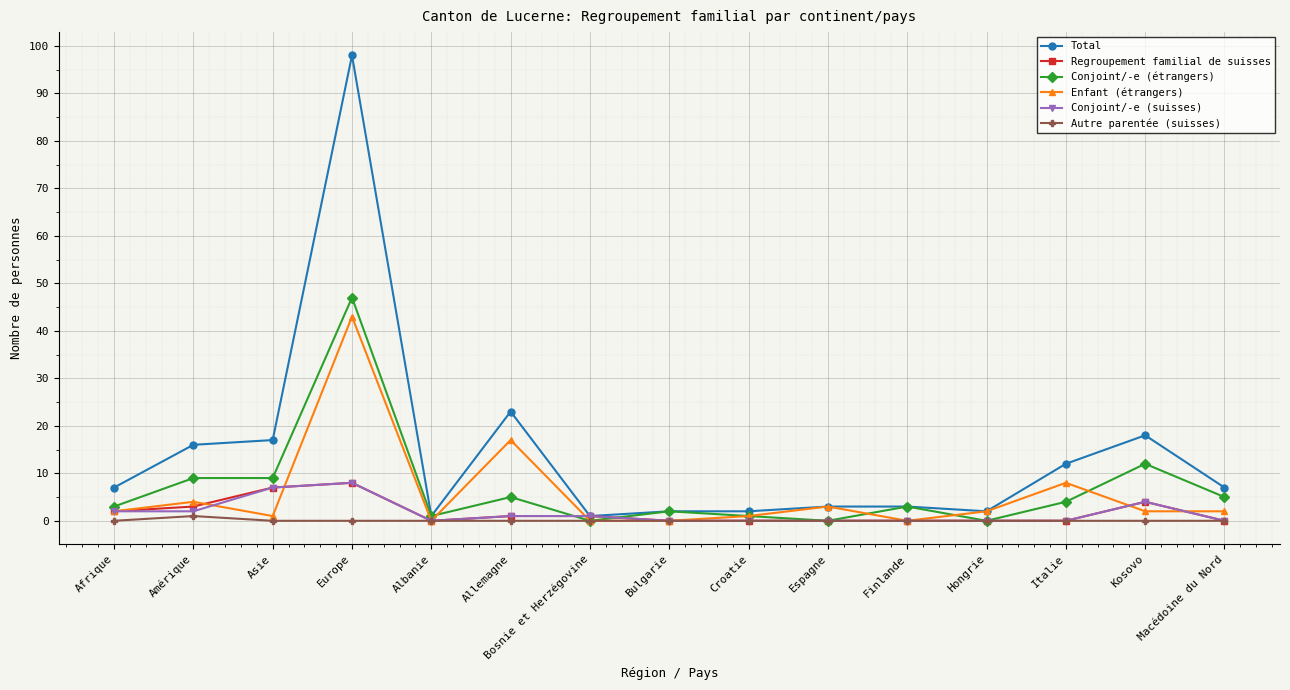

Which series has the largest total across all categories?

Total